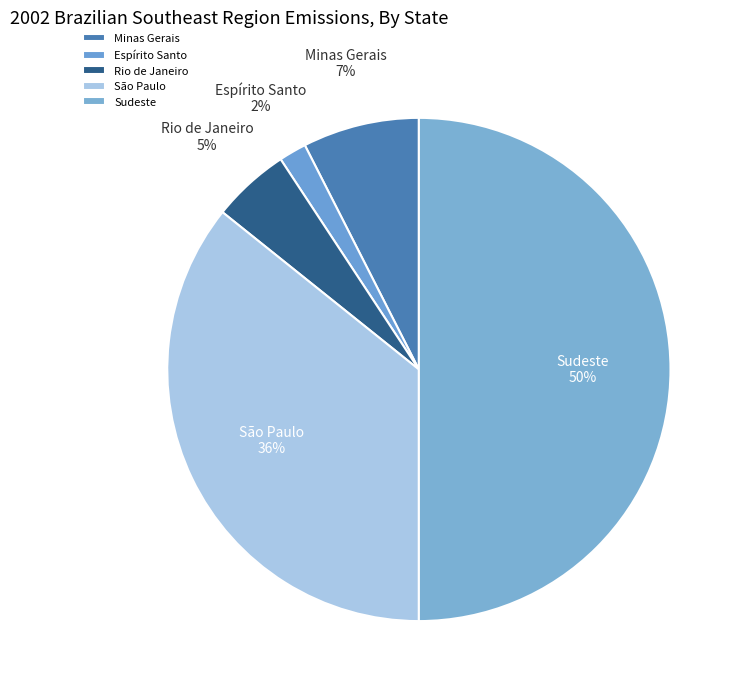

Between Rio de Janeiro and Espírito Santo, which is larger?

Rio de Janeiro